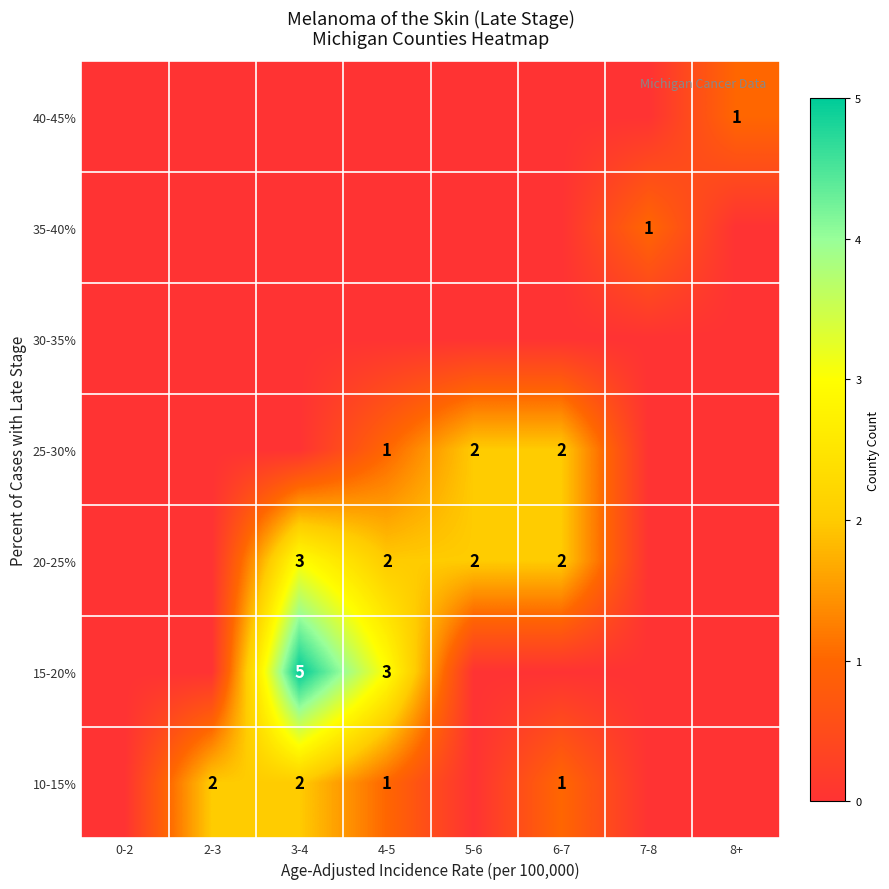

Is it true that 15-20% equals 4 at 4-5?

False